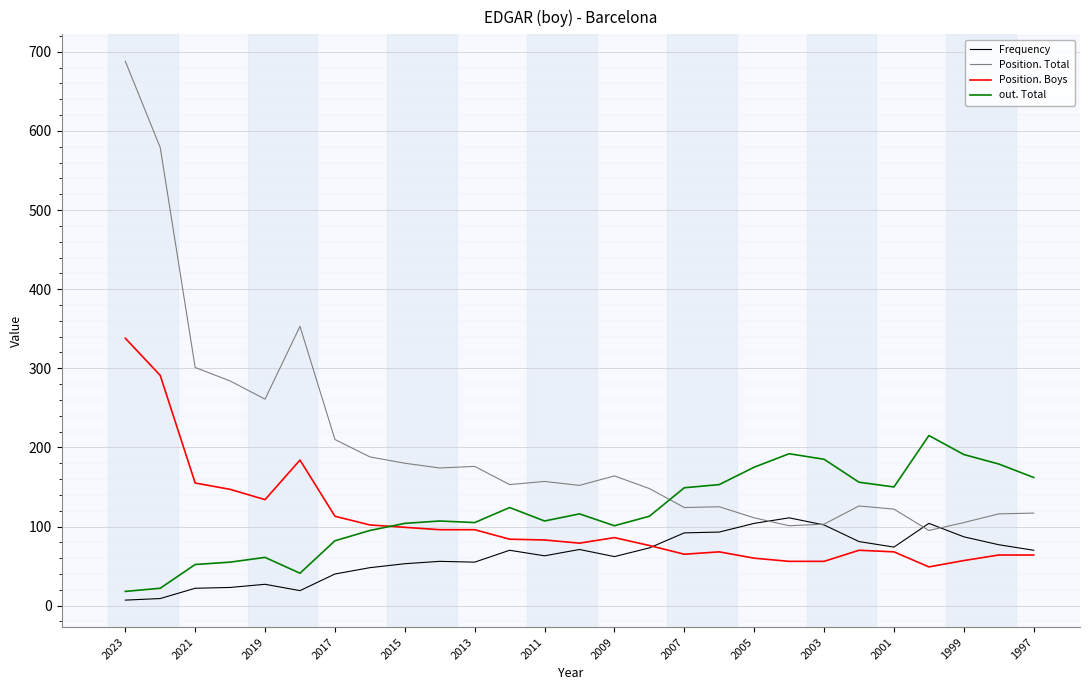

What is the difference between the maximum and minimum values in the Frequency series?

104